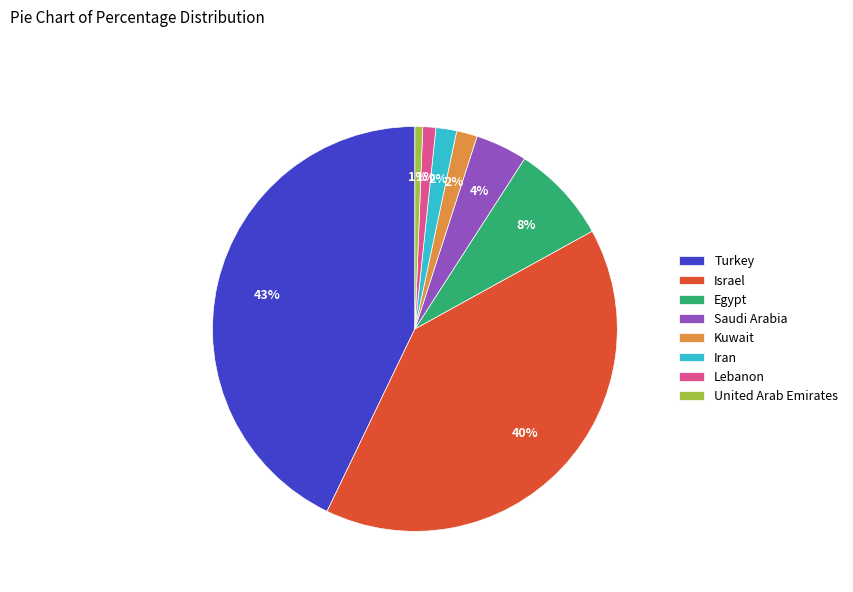

What percentage is the Egypt slice, to the nearest percent?

8%